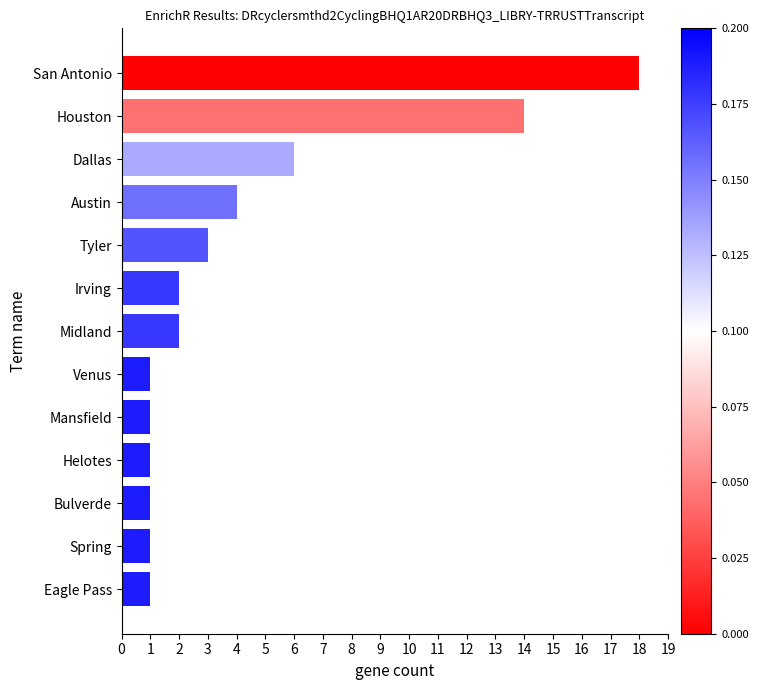

Are the bars horizontal?

Yes